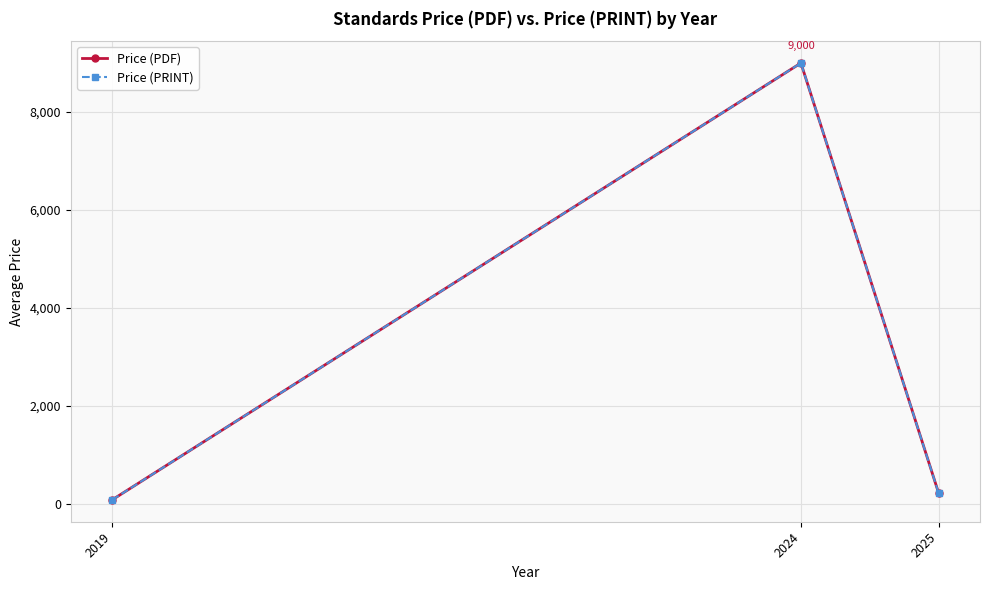

How many values in the Price (PRINT) series are below 212?

1